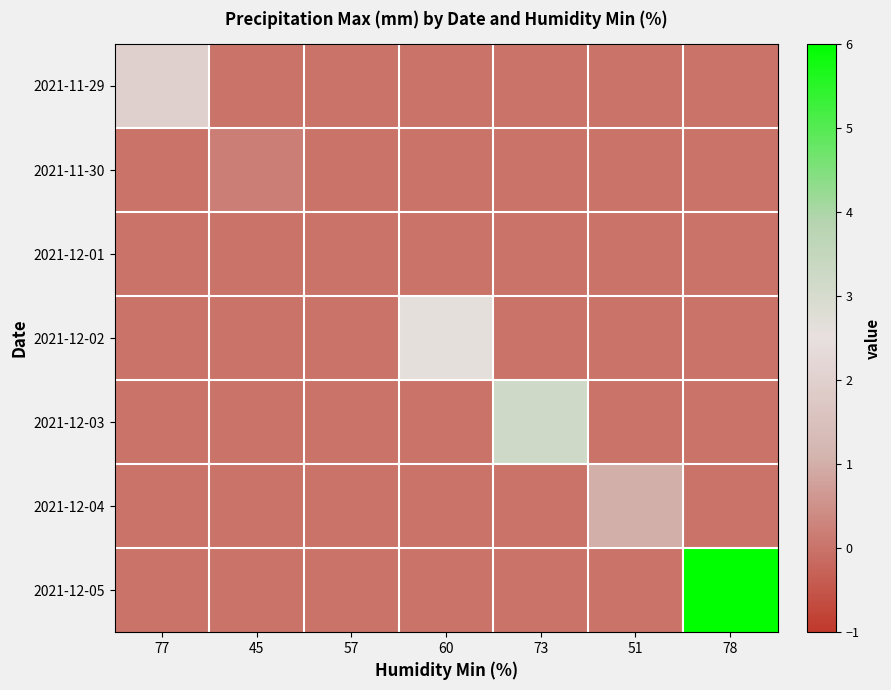

What is the total value across all series at 77?

2.0